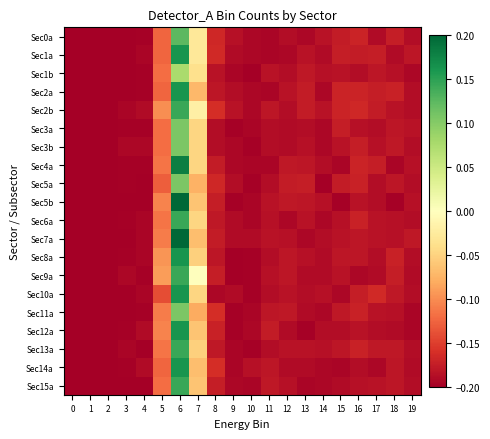

Between 15 and 4, which is larger?

15